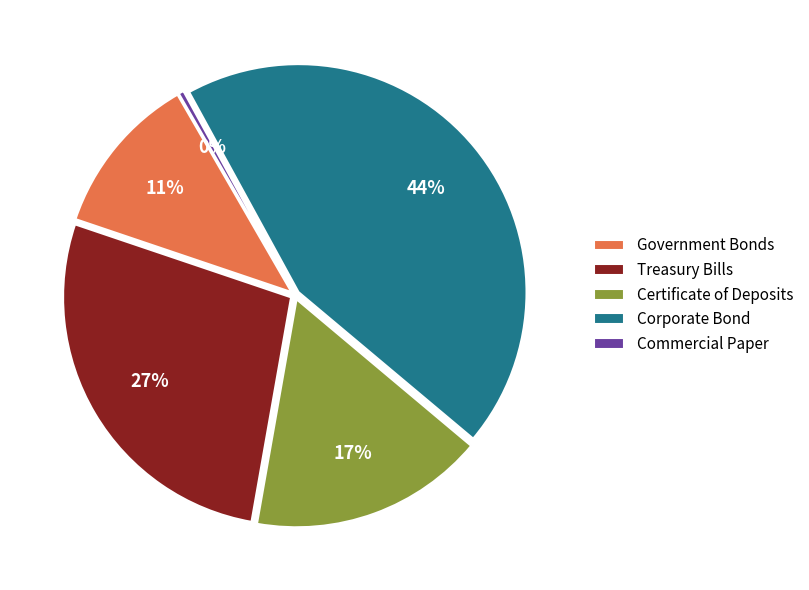

To the nearest percent, what portion does Corporate Bond represent?

44%